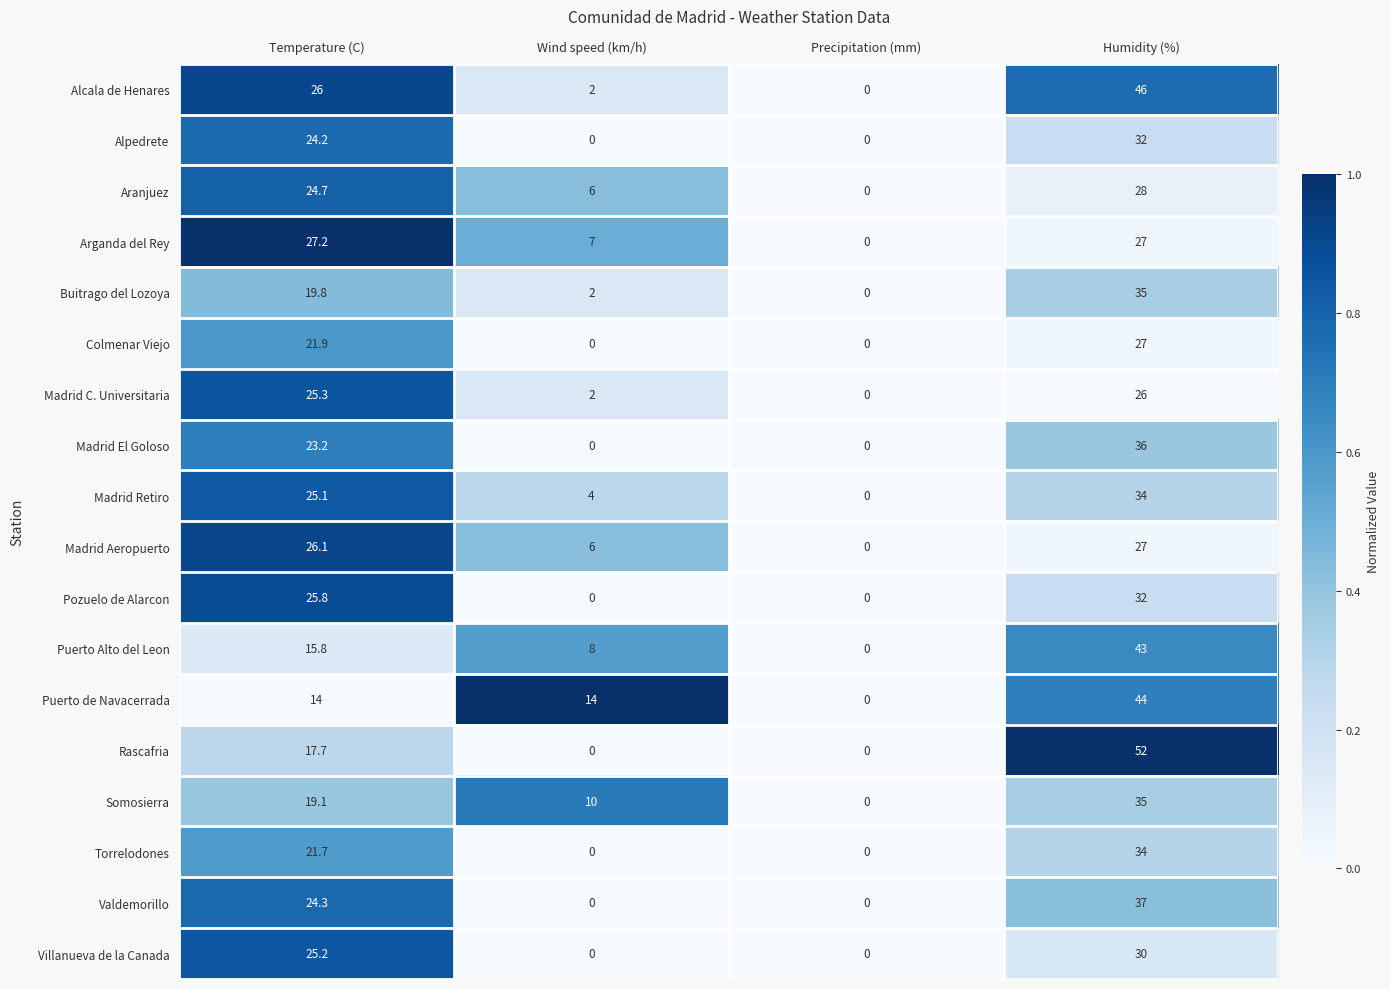

What is the spread (max minus min) of values at Humidity (%)?

26.0